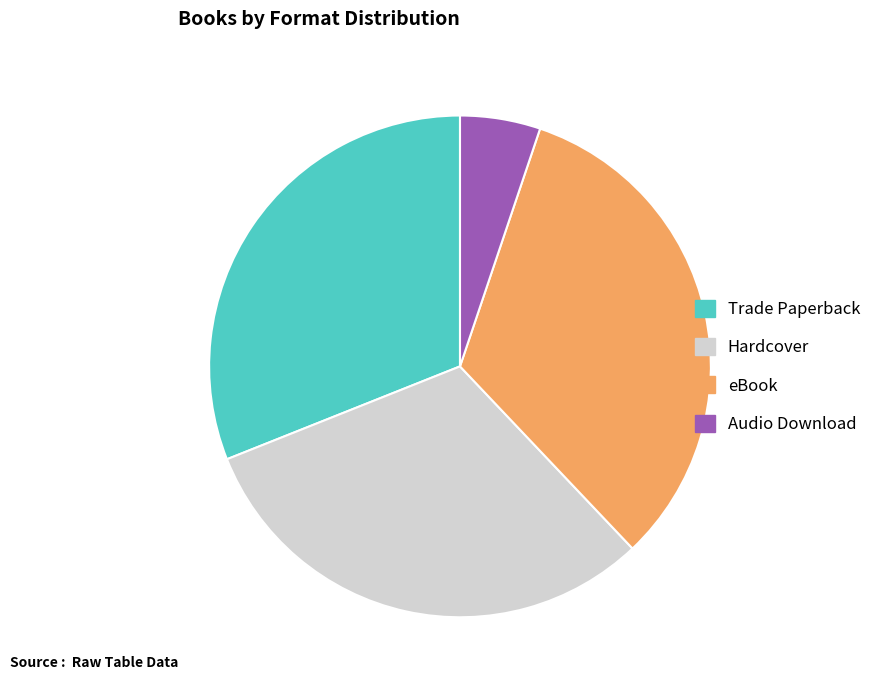

The eBook slice represents 48% of the pie. True or false?

False